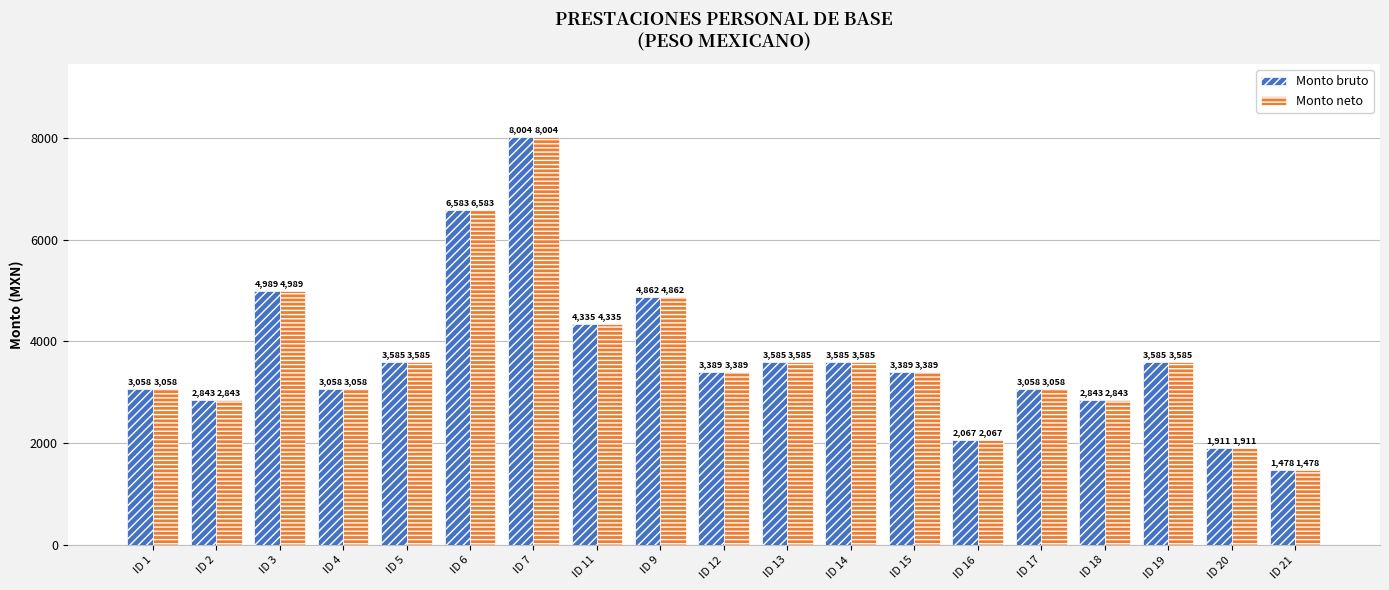

What is the difference between the Monto bruto values at ID 3 and ID 20?

3077.7